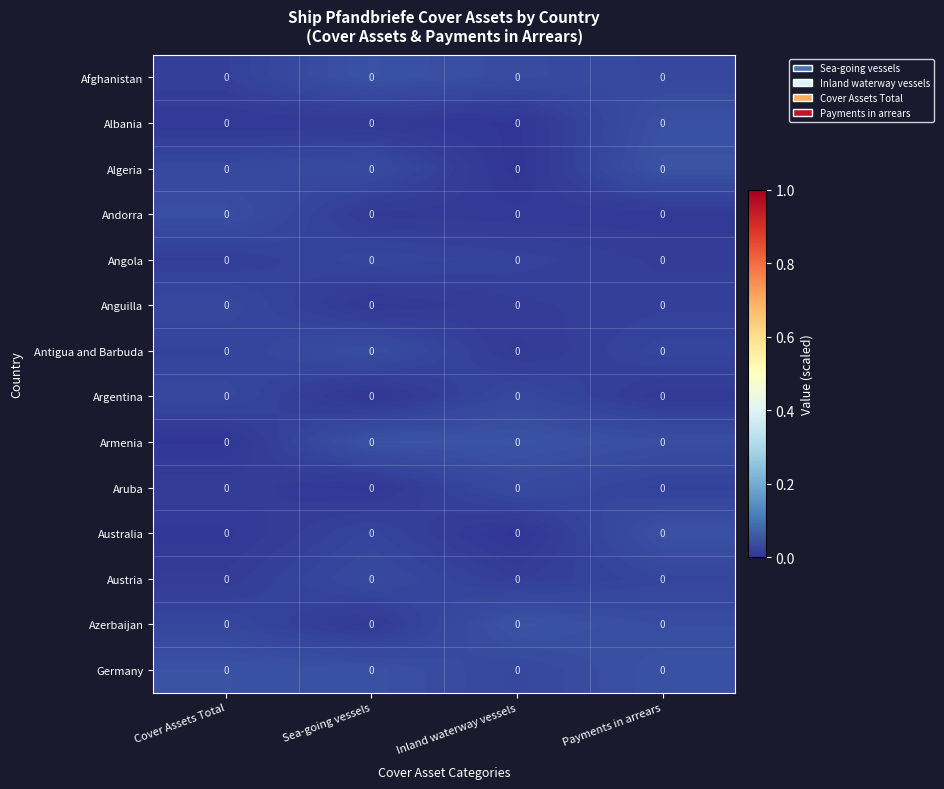

The Andorra series shows 0.0 at Payments in arrears. True or false?

True